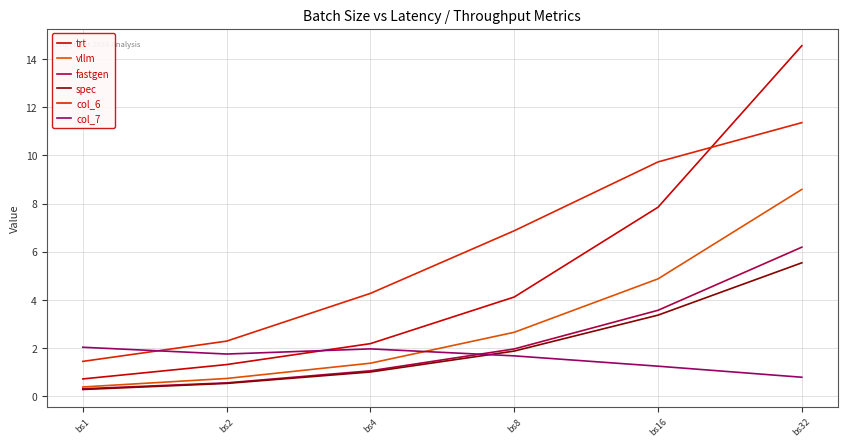

Is it true that vllm equals 0.9 at bs4?

False